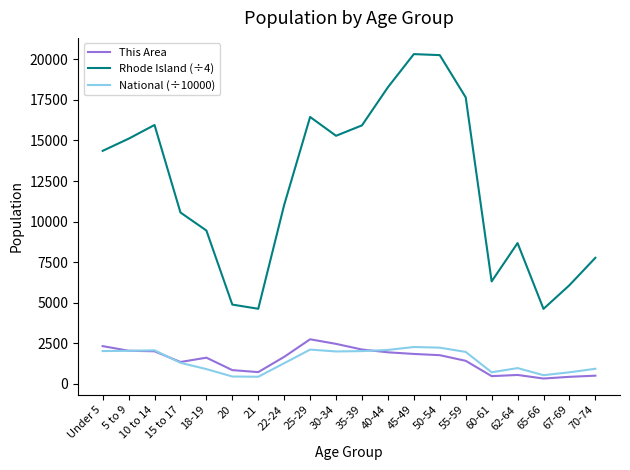

What position from the left is 62-64?

17